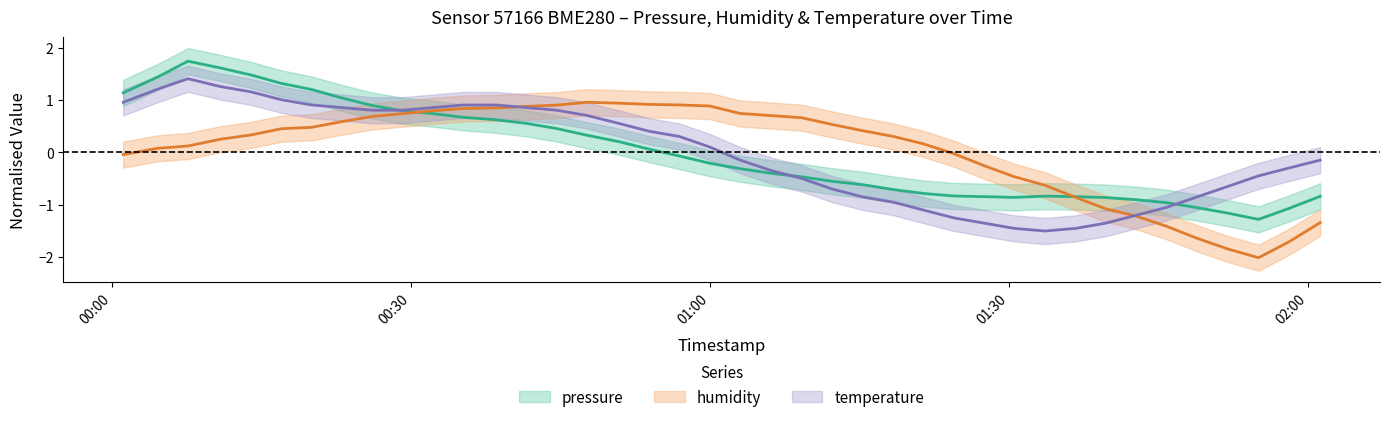

Is the value of pressure at 00:30 greater than the value of temperature at 37?

Yes